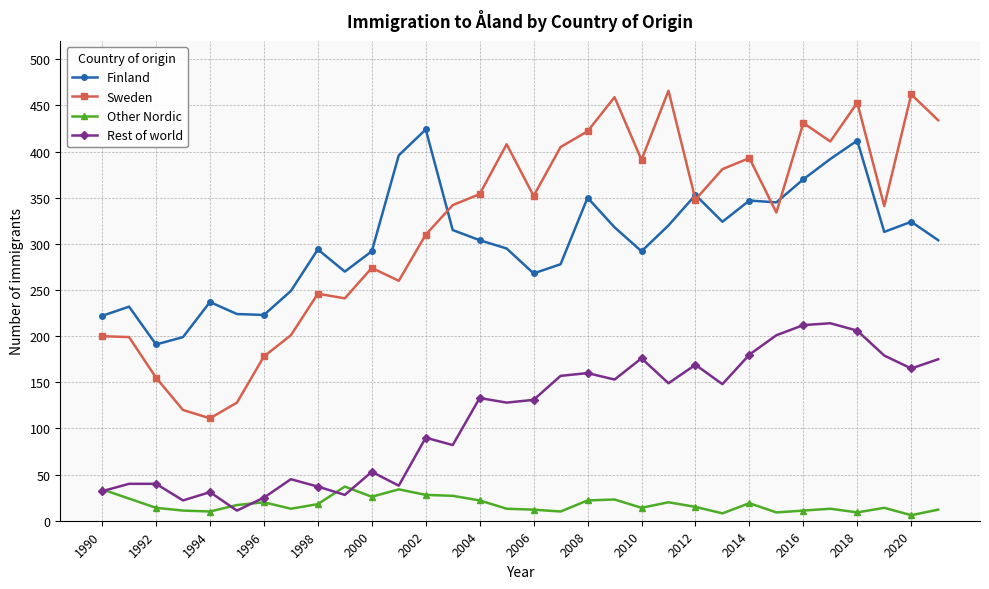

What is the maximum value shown in the chart?

466